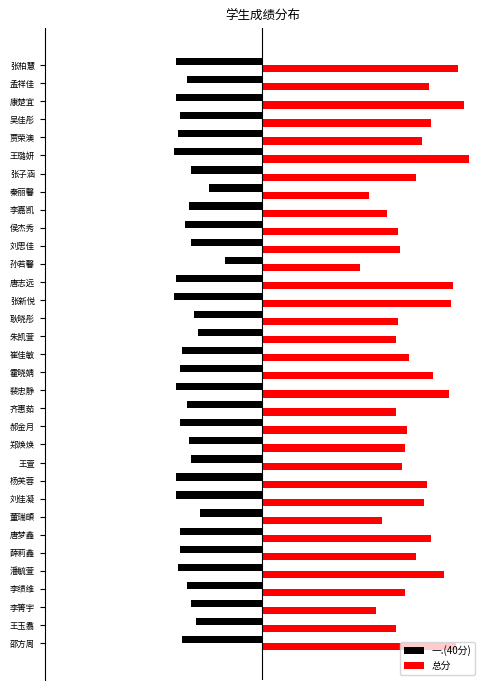

What are all the series names shown in the legend?

一.(40分), 总分